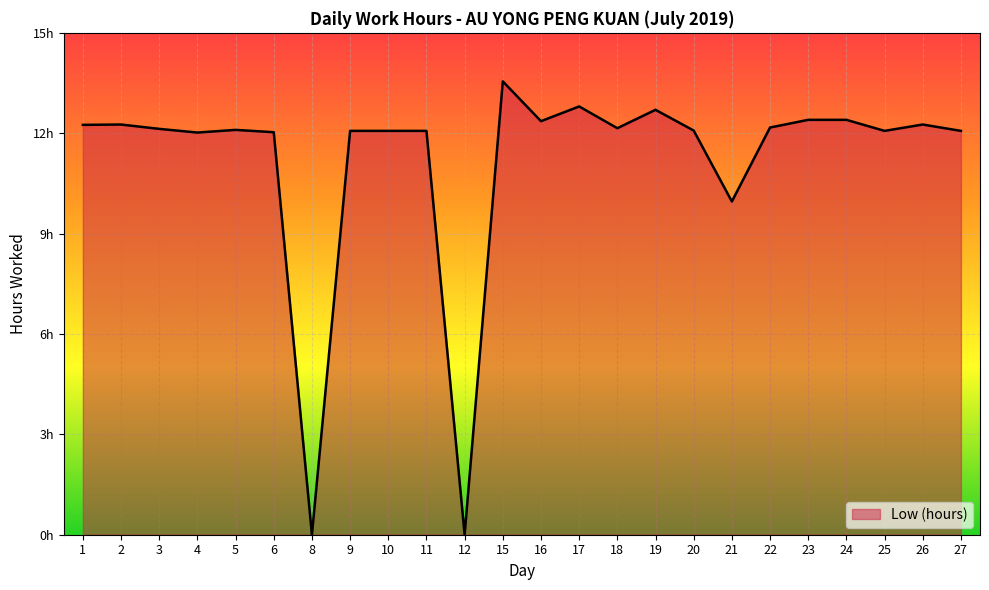

List the labels in order of value, largest first.

15, 17, 19, 23, 24, 16, 2, 26, 1, 22, 18, 3, 5, 20, 9, 10, 11, 25, 27, 6, 4, 21, 8, 12